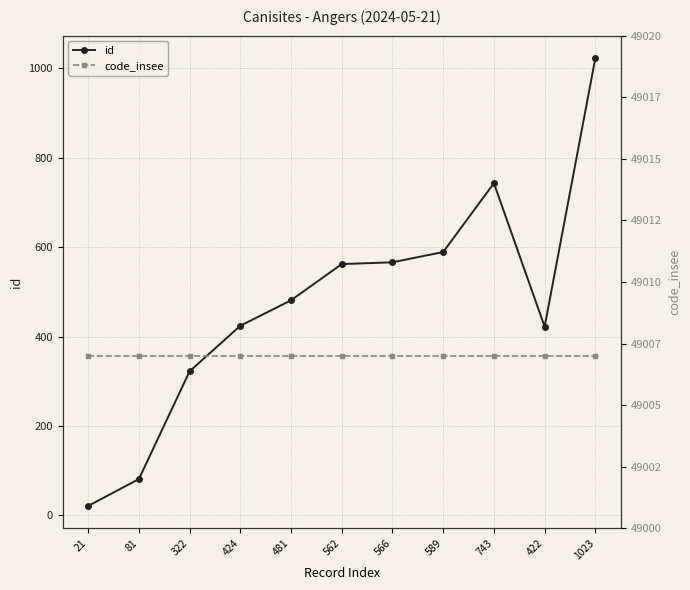

Reading left to right, extract all data points from this chart.

id: 21	81	322	424	481	562	566	589	743	422	1023
code_insee: 49007	49007	49007	49007	49007	49007	49007	49007	49007	49007	49007